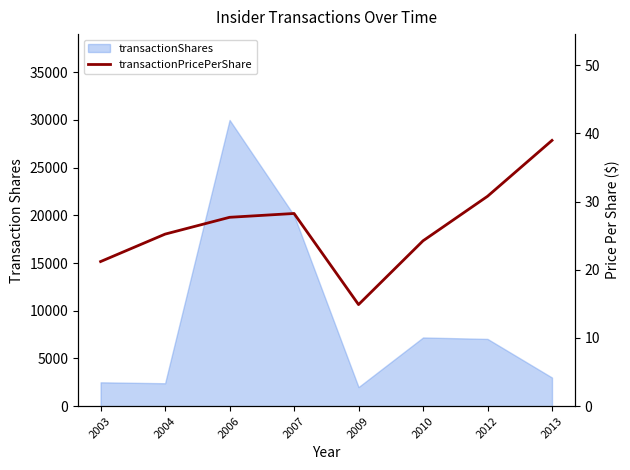

Does the chart have visible grid lines?

No